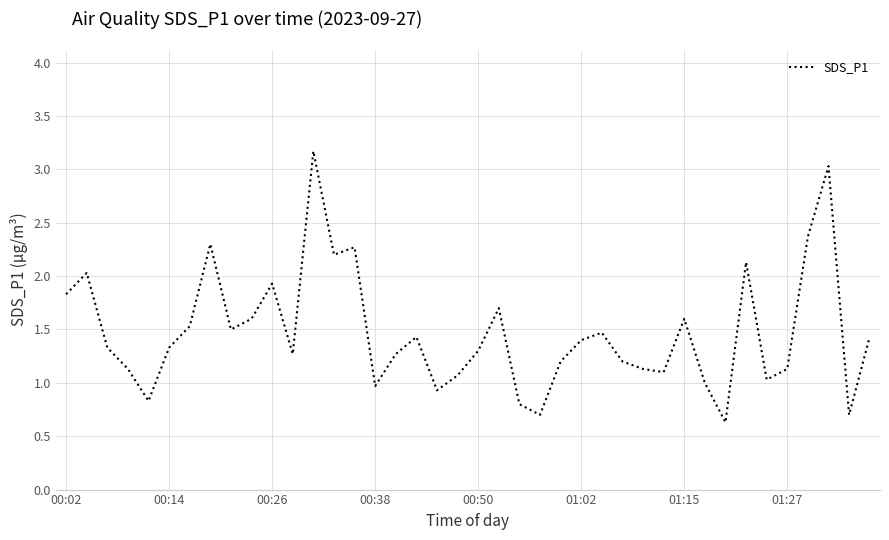

Does the chart have visible grid lines?

Yes